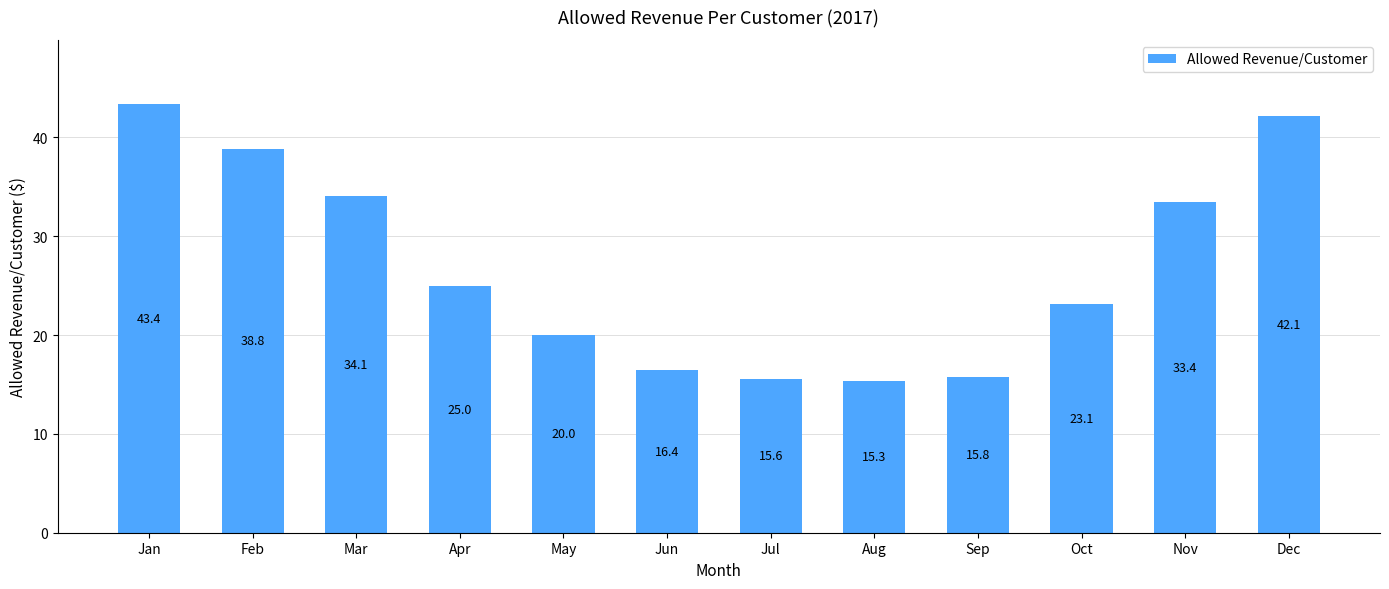

Are the bars horizontal?

No